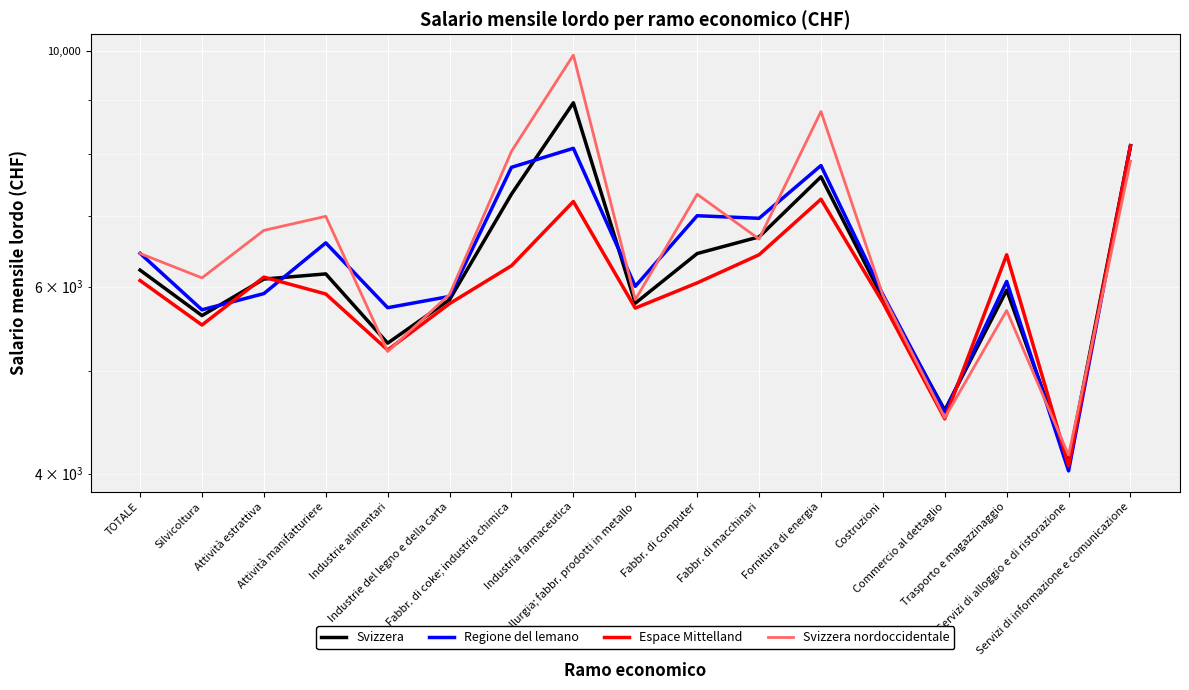

The Espace Mittelland series shows 9564 at Industria farmaceutica. True or false?

False